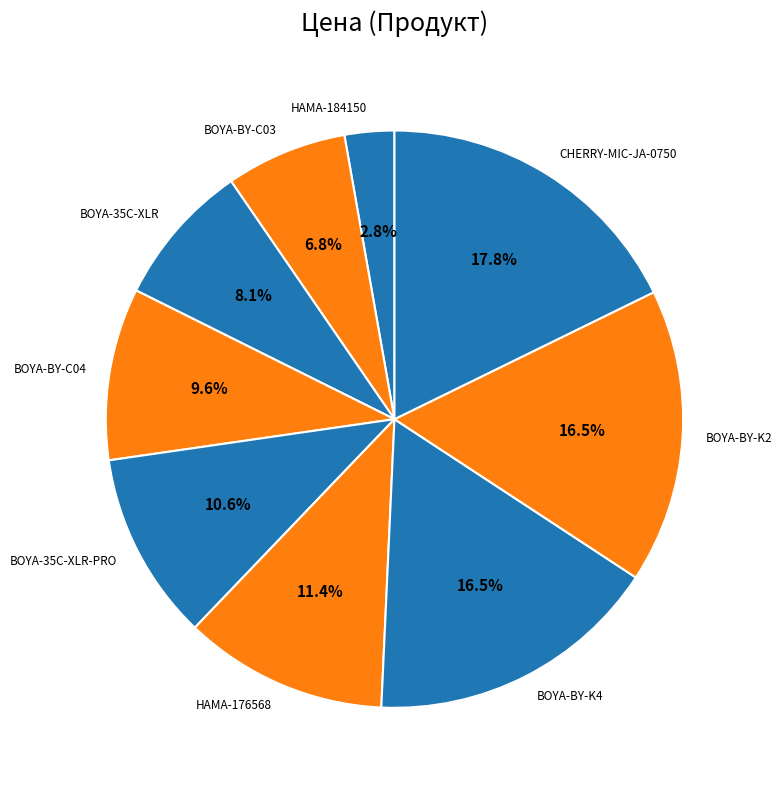

To the nearest percent, what percentage of the pie is CHERRY-MIC-JA-0750?

18%